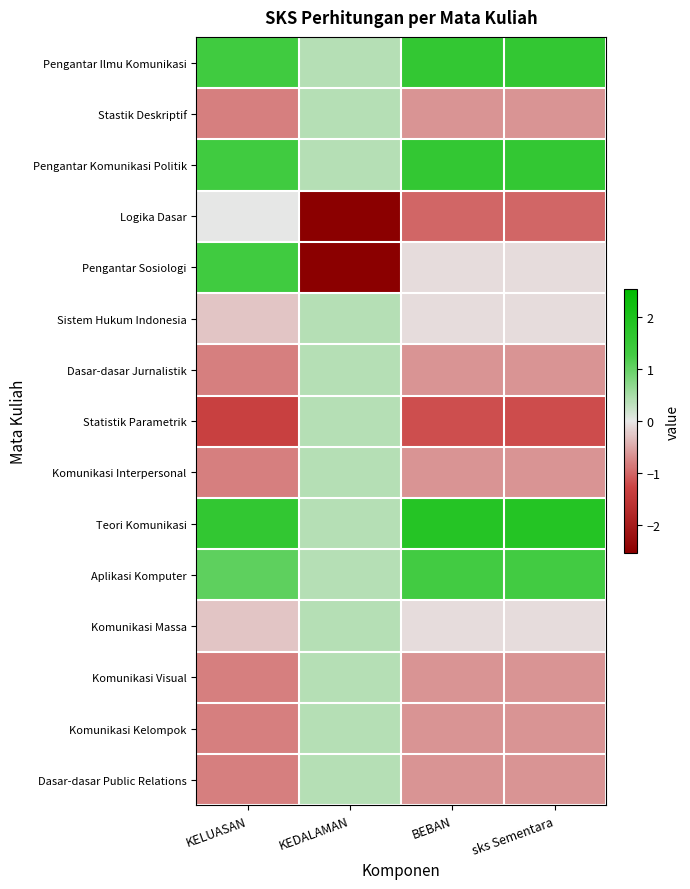

Between KELUASAN and BEBAN, which is larger?

BEBAN